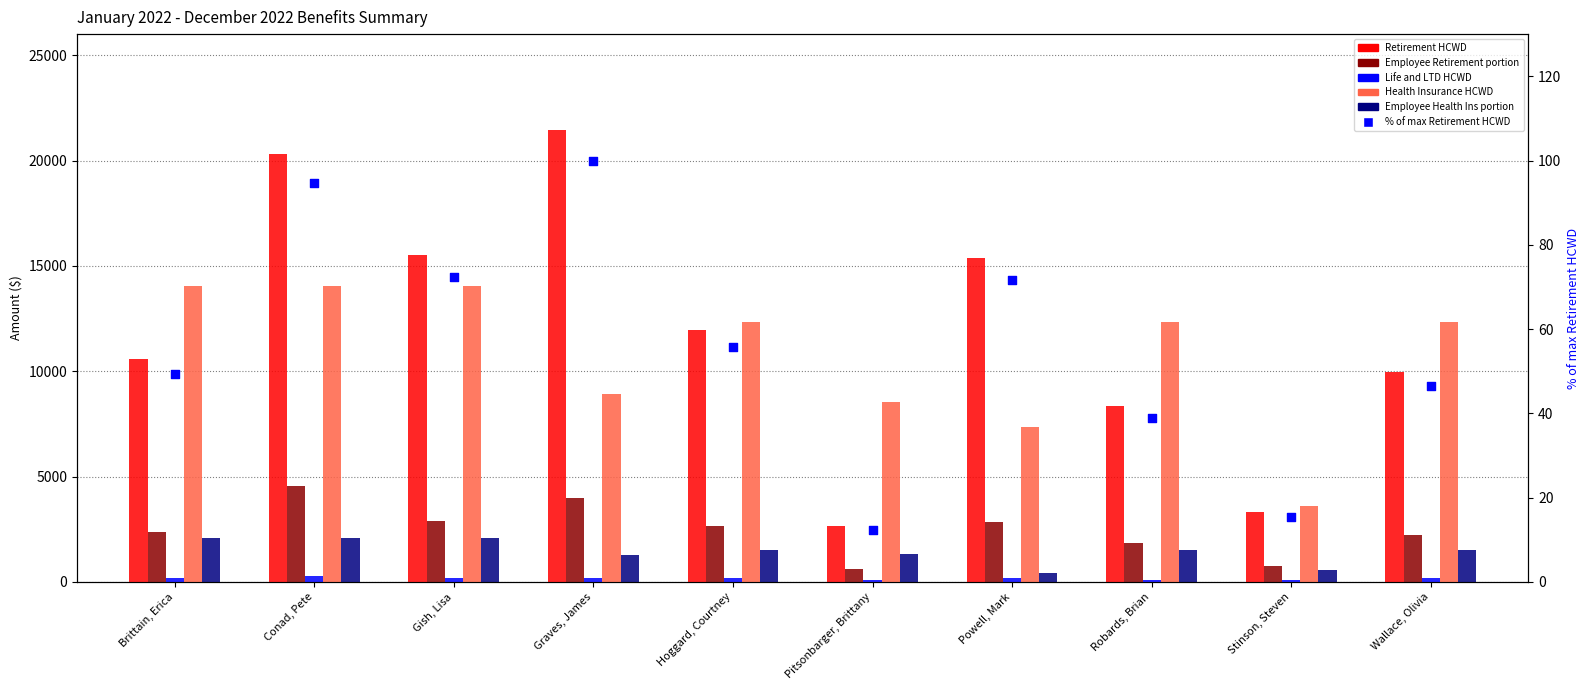

At which category is the sum across all series the highest?

Conad, Pete